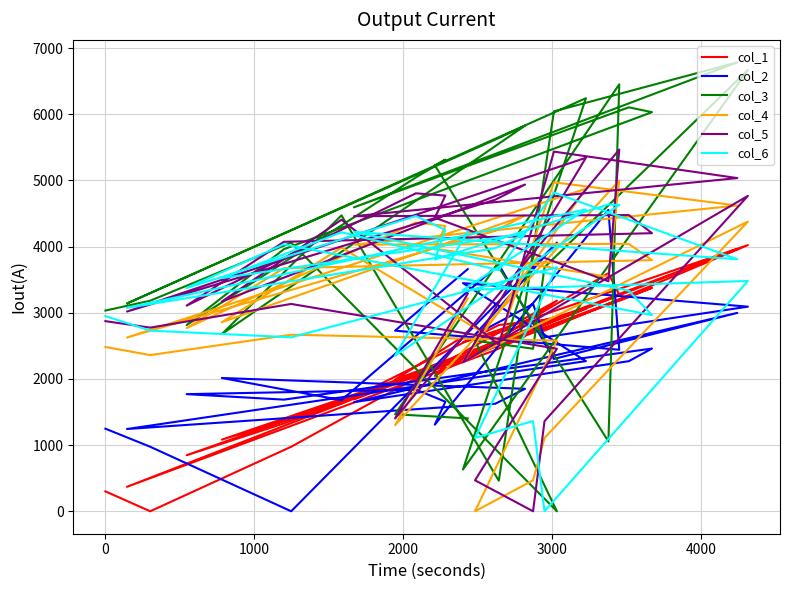

List the series in order of their peak value, highest first.

col_3, col_5, col_4, col_6, col_2, col_1